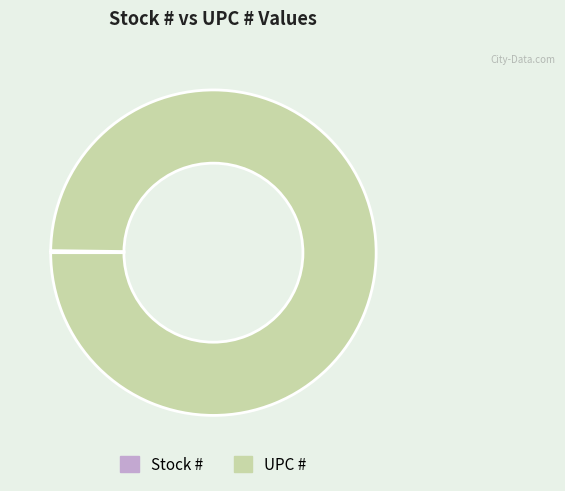

Is UPC # the majority of the pie?

Yes